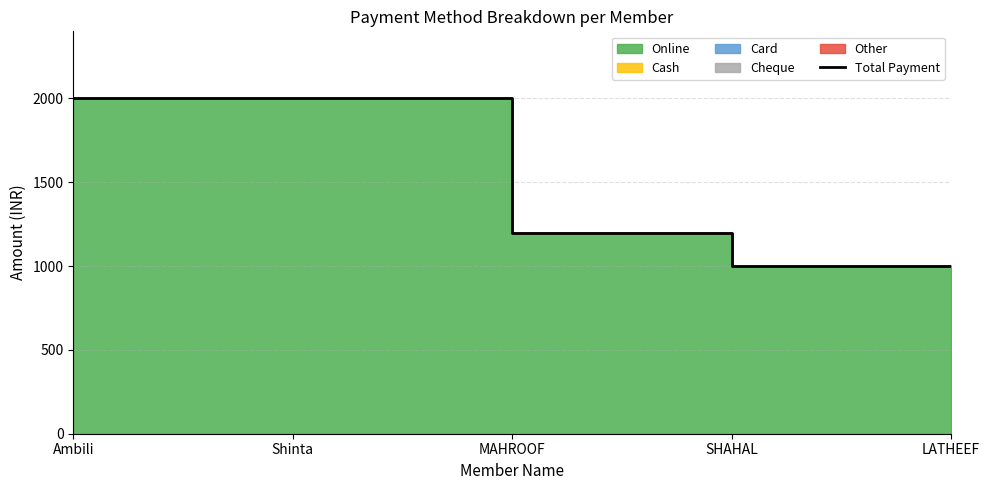

The chart shows a value of 1351 at SHAHAL. True or false?

False